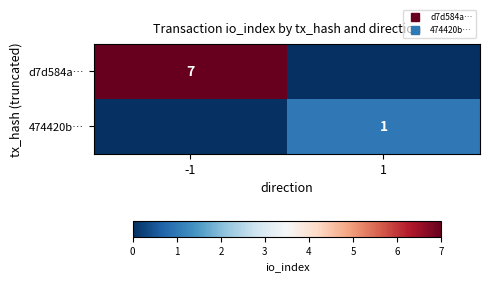

What is the sum of the d7d584a… values at -1 and 1?

7